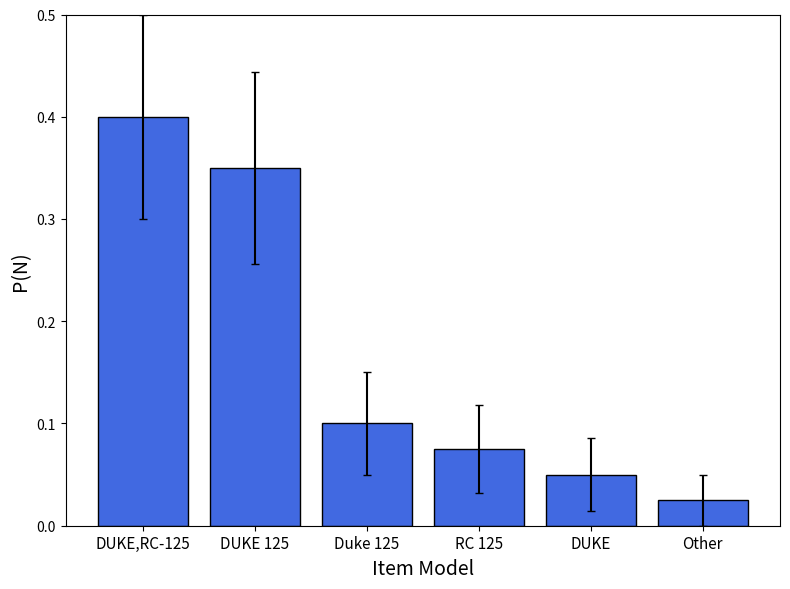

Where is the data nearest to the value 0?

Other